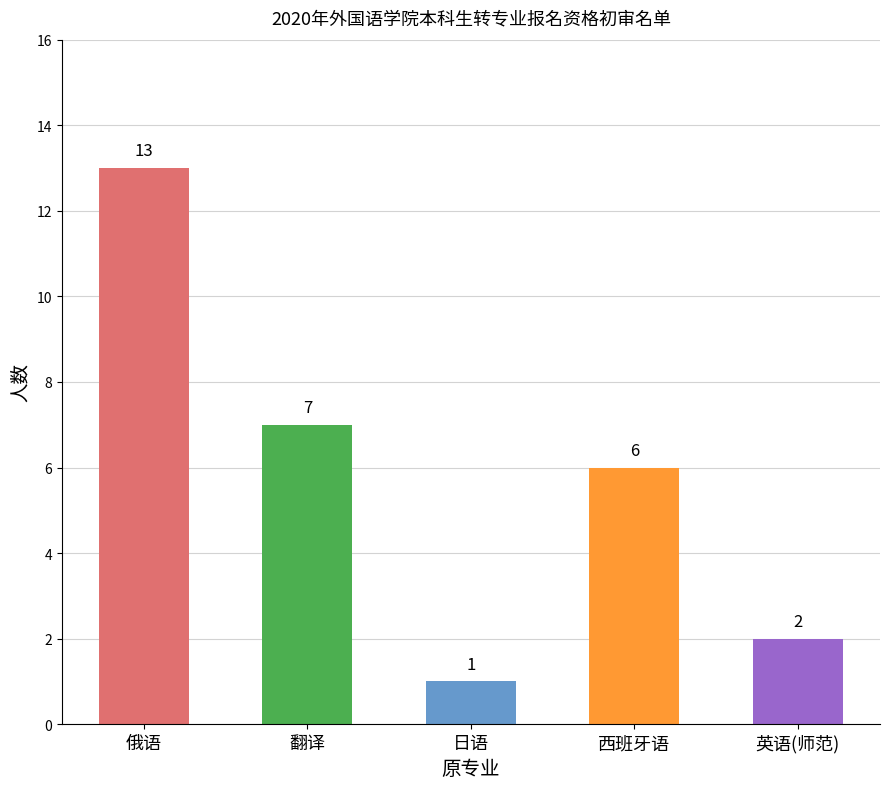

List the labels in order of value, largest first.

俄语, 翻译, 西班牙语, 英语(师范), 日语